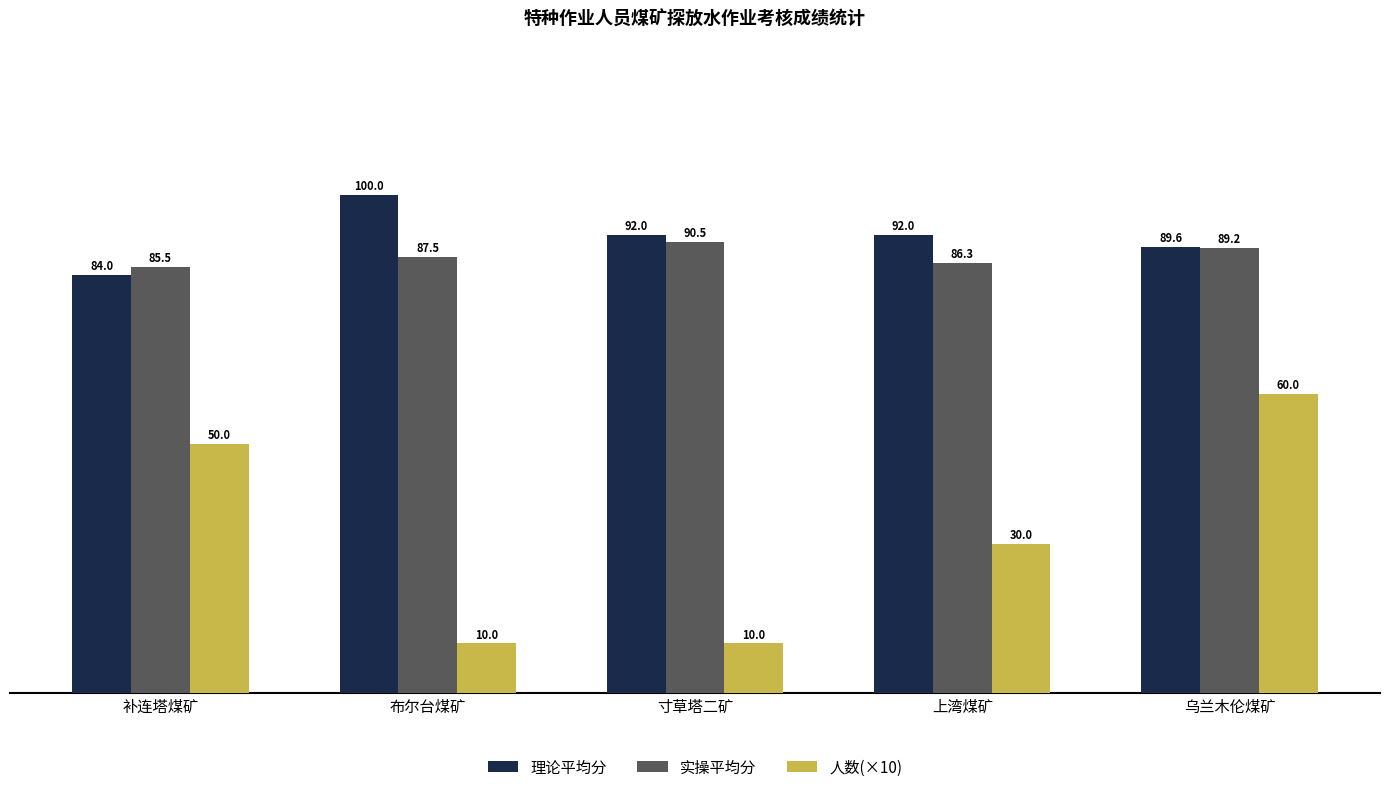

Which label corresponds to the largest value in the chart?

布尔台煤矿